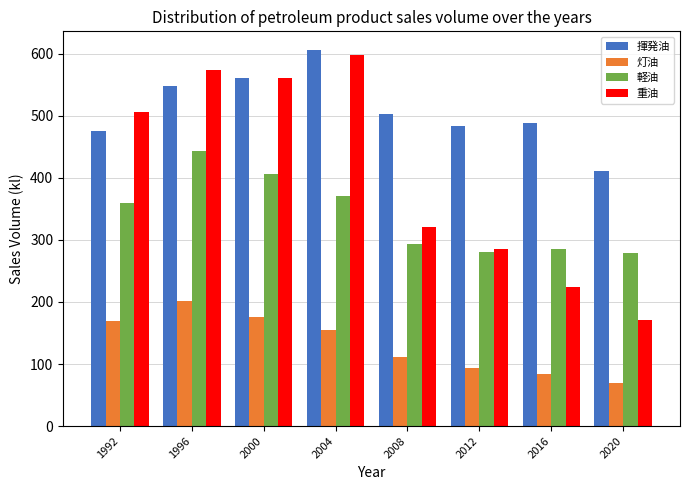

What is the approximate value of 重油 at 2000?

560.4